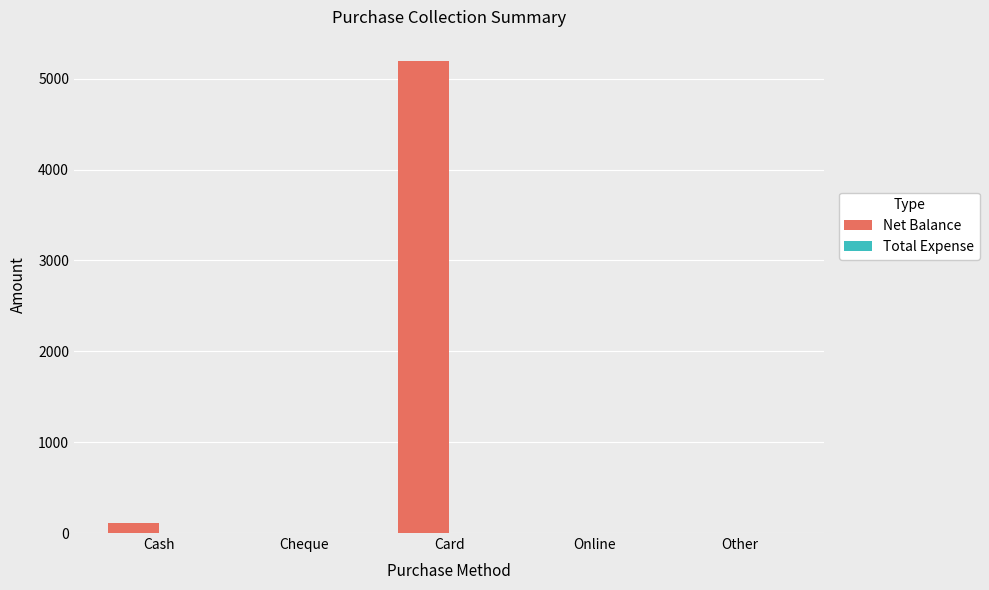

What is the greatest value displayed?

5200